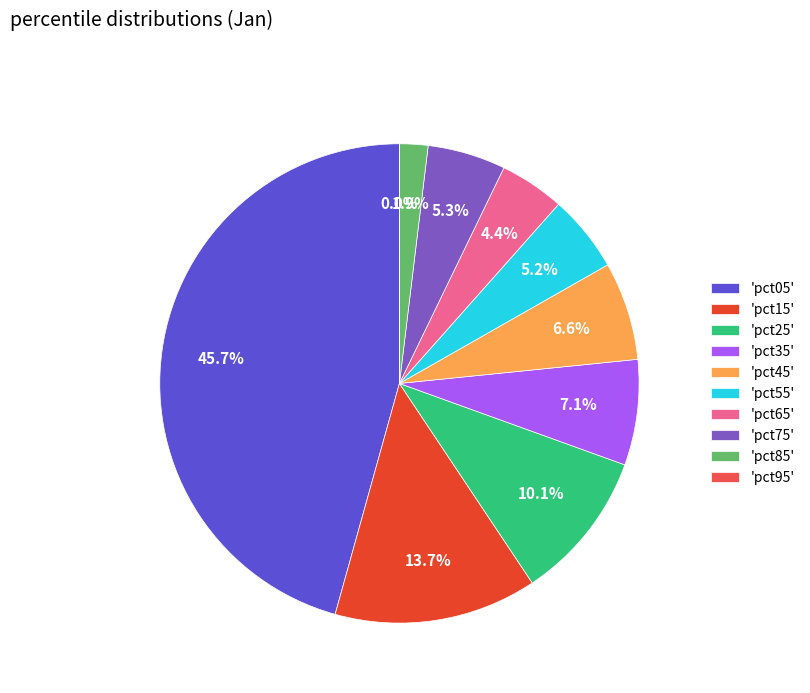

Which category has the biggest portion of the pie?

'pct05'